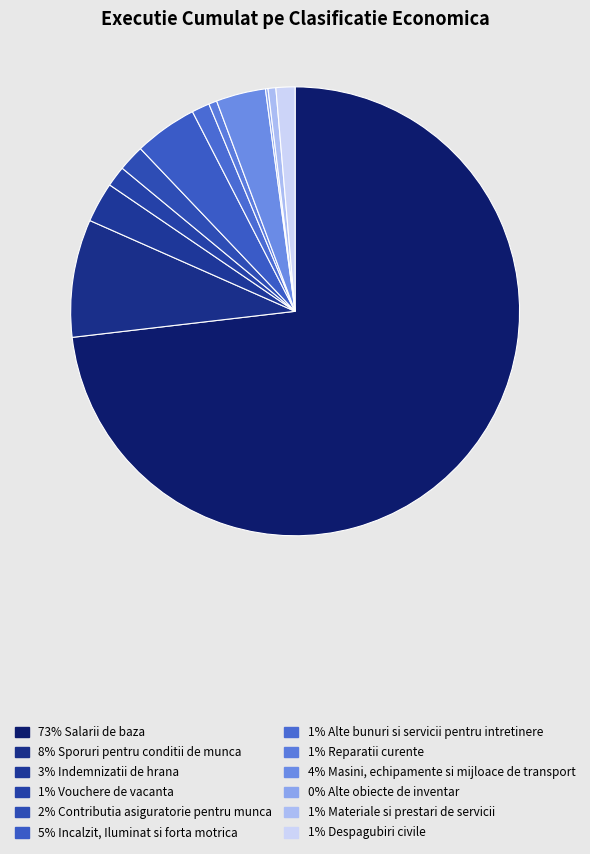

How many slices are in this pie chart?

12